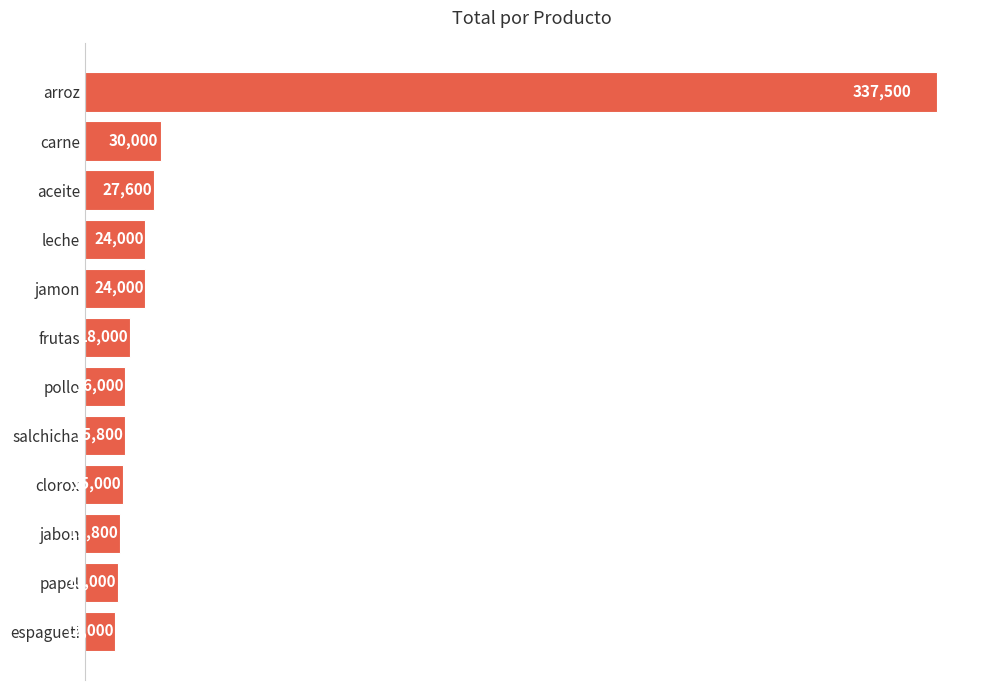

Does the chart contain stacked bars?

No